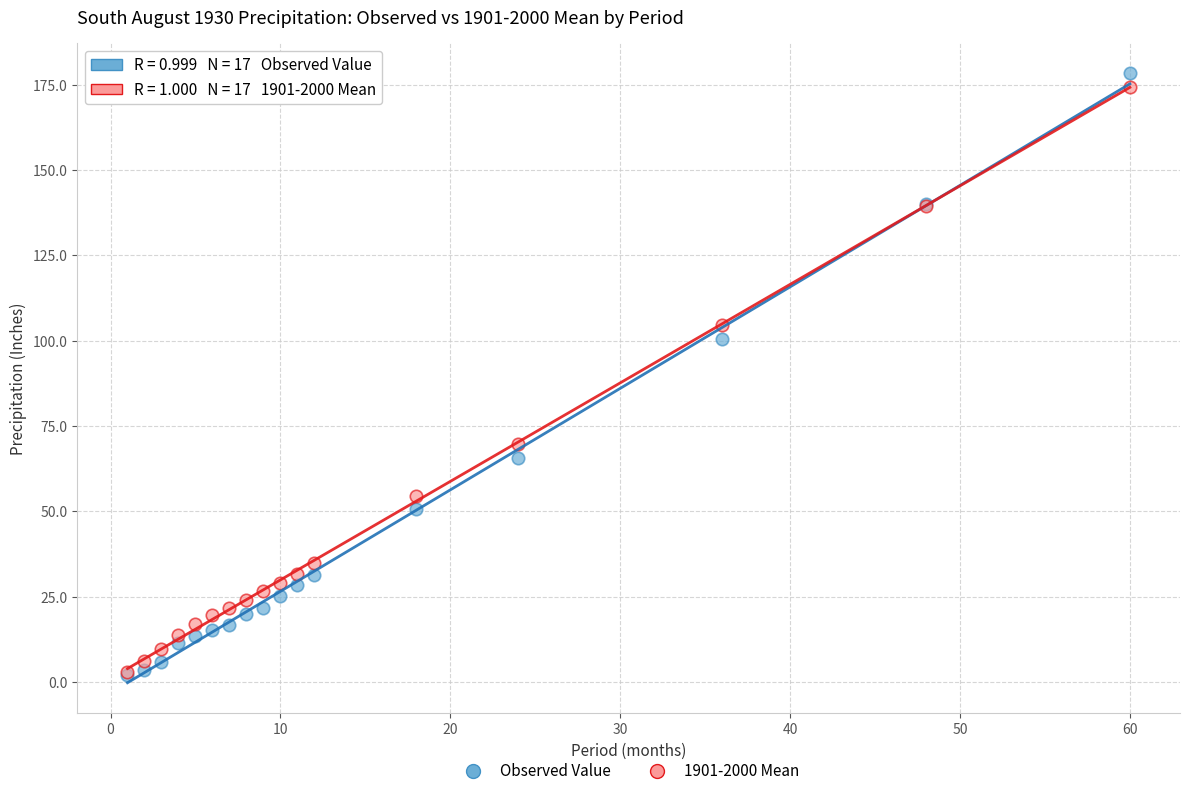

In the Observed Value series, what Y value is closest to 90?

100.4